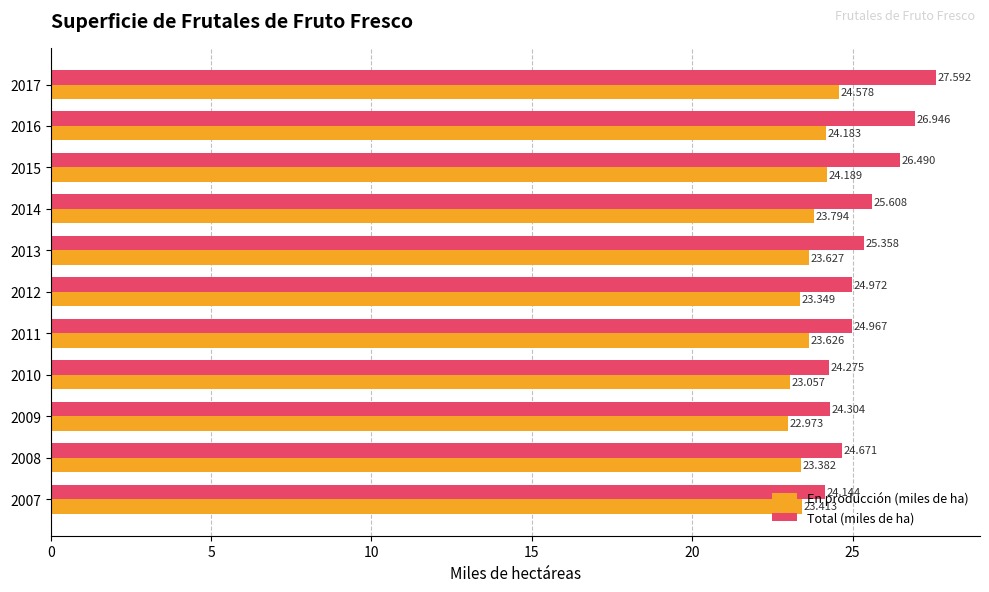

How many values in the En producción (miles de ha) series exceed 23?

10